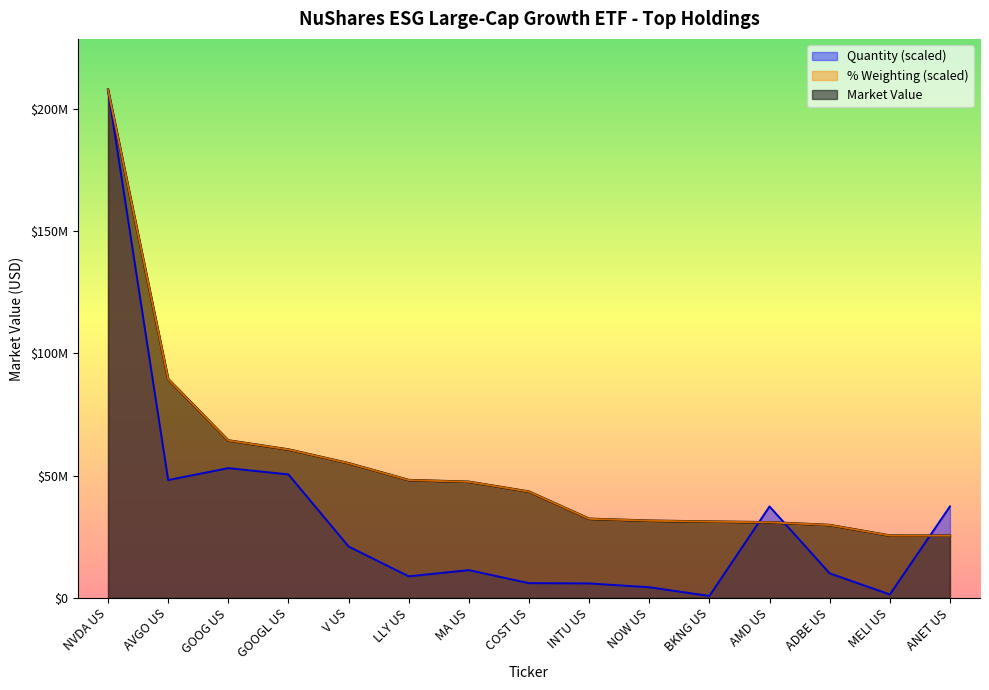

Which has a higher value, LLY US or GOOGL US?

GOOGL US